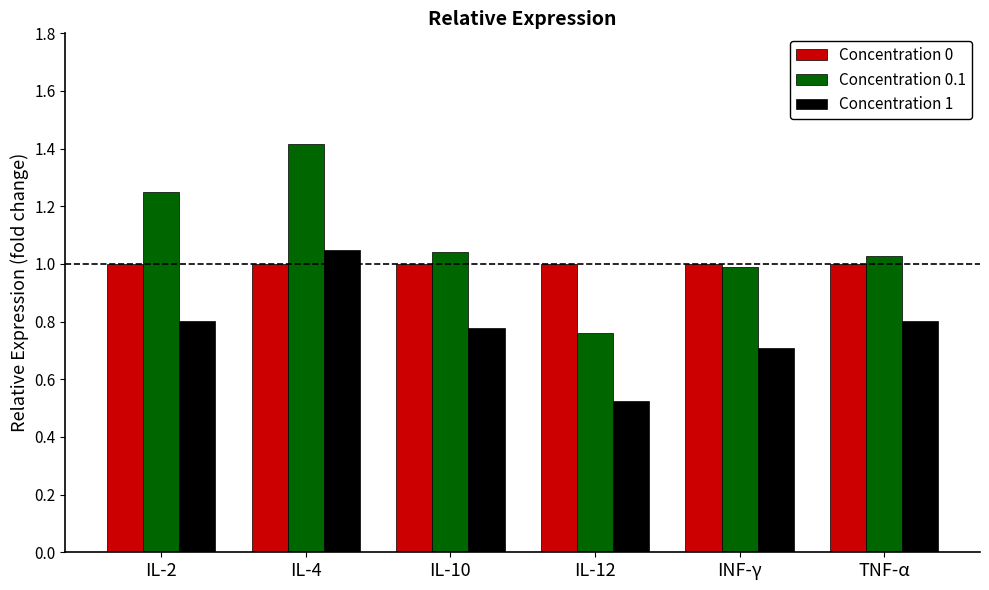

What is the difference between the maximum and minimum values in the Concentration 0.1 series?

0.7